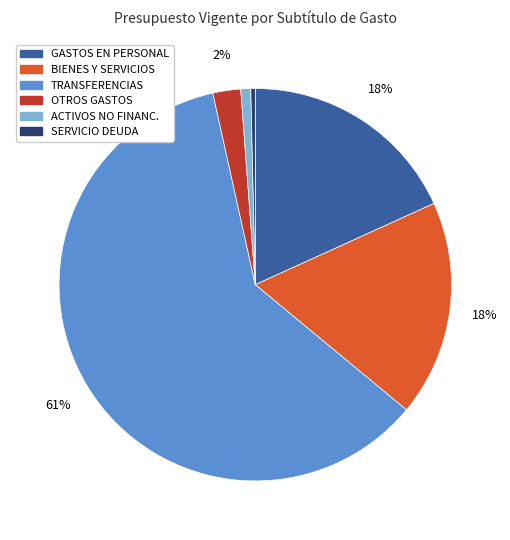

Does TRANSFERENCIAS represent more than half of the total?

Yes